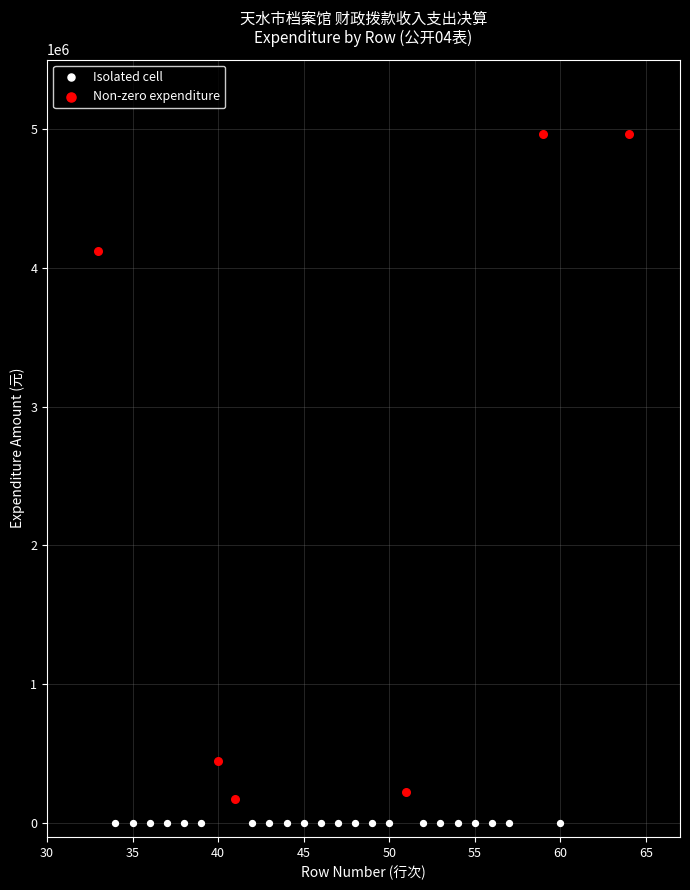

Which series contains the highest Y value?

Non-zero expenditure